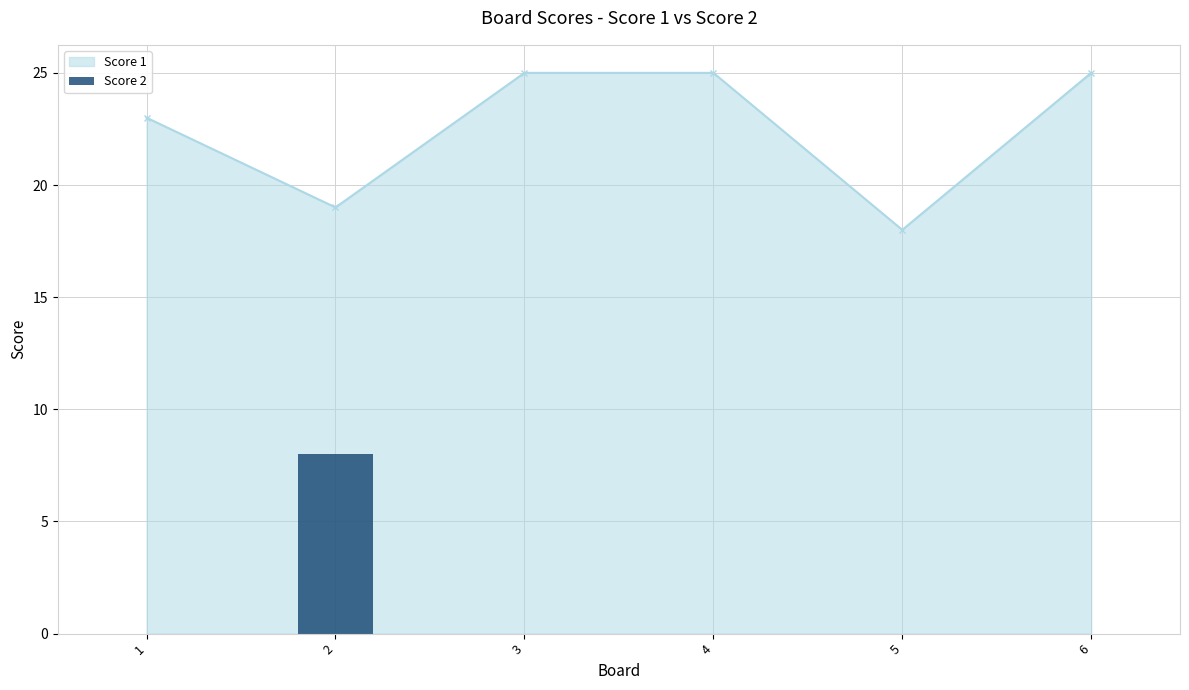

Is it true that Score 1 equals 40 at 1?

False